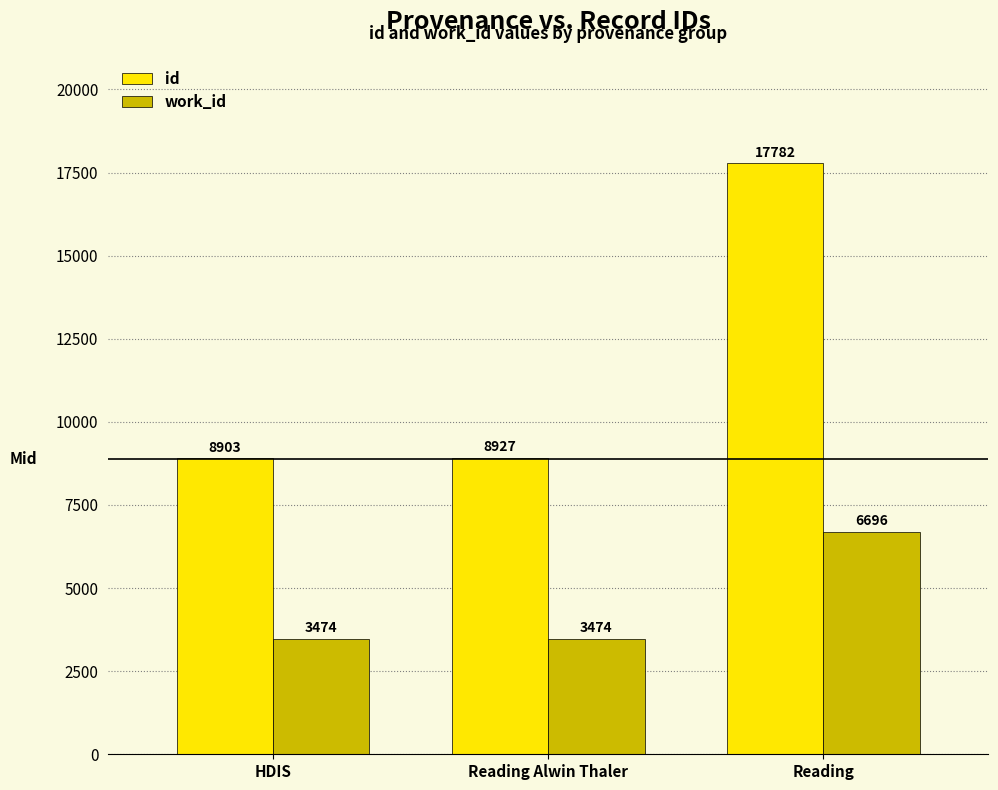

What is the maximum value for id?

17782